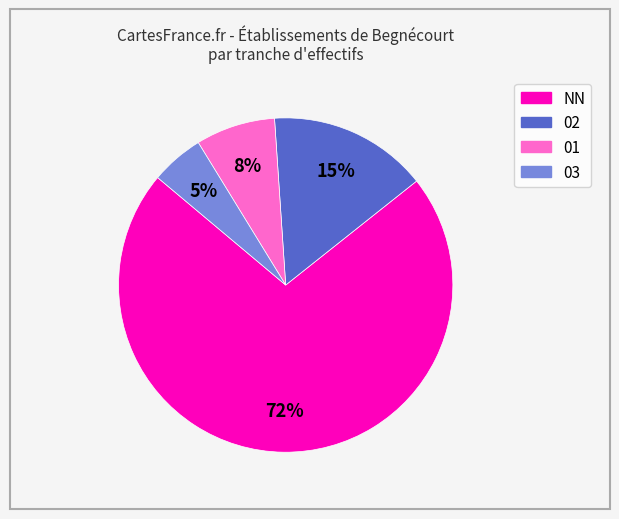

What is the smallest slice in the pie chart?

03